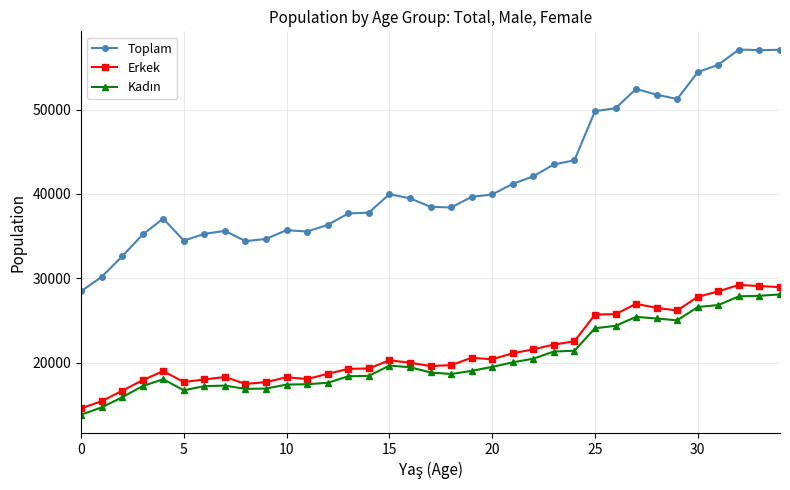

What is the highest value of the Erkek series?

29228.0